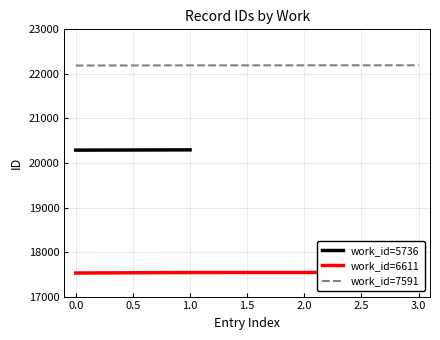

What value does the work_id=7591 series have at 1.0?

22191